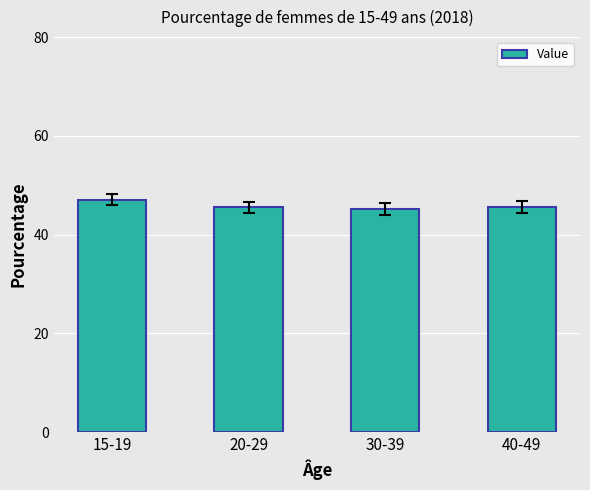

What is the label of the 1st bar from the right?

40-49